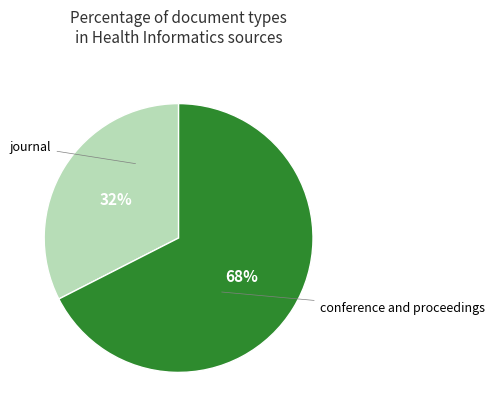

Combined, do conference and proceedings and journal account for over 50%?

Yes